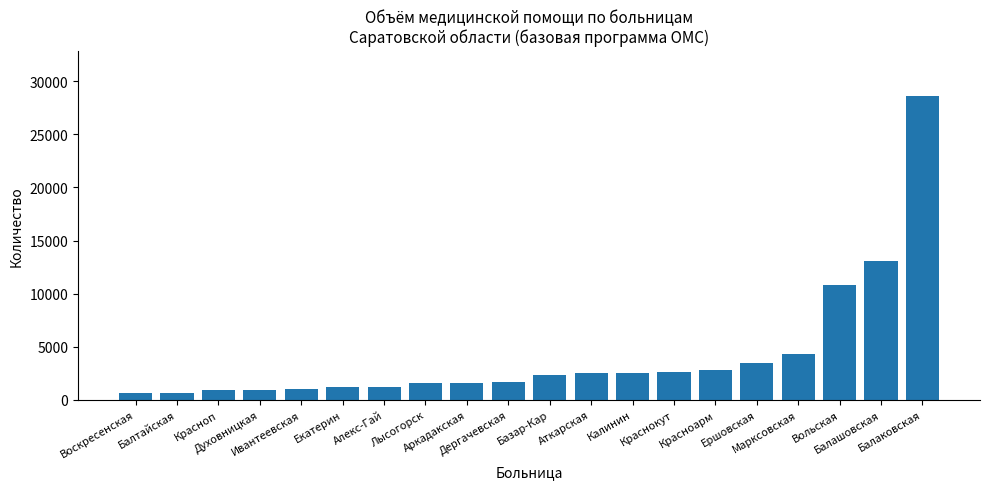

Between Лысогорск and Базар-Кар, which is larger?

Базар-Кар